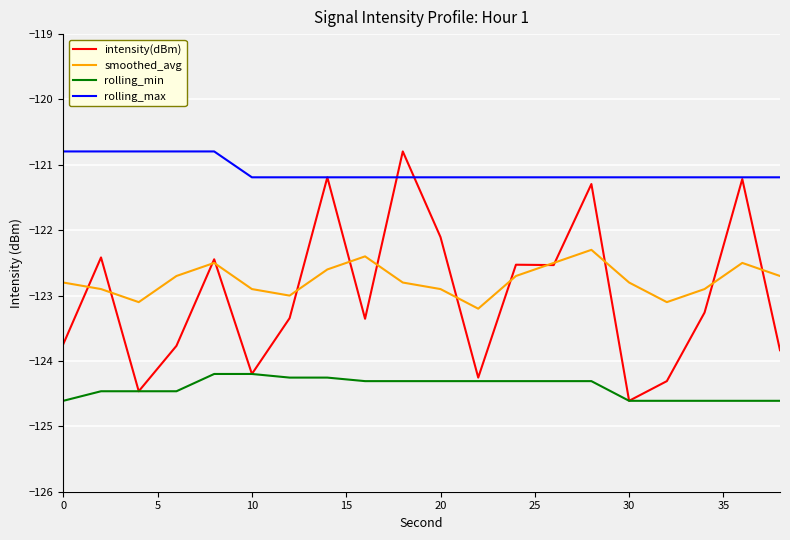

True or false: rolling_min and rolling_max intersect in this chart.

False